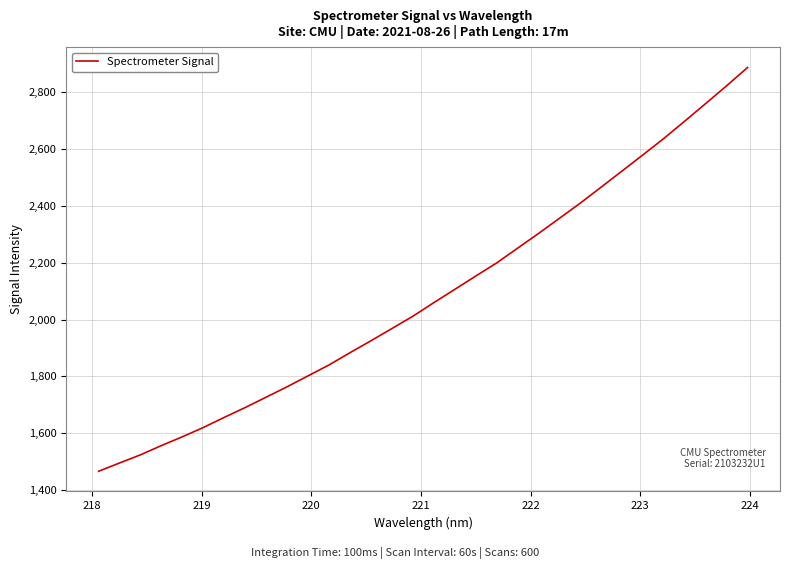

What is the maximum value shown in the chart?

2887.7